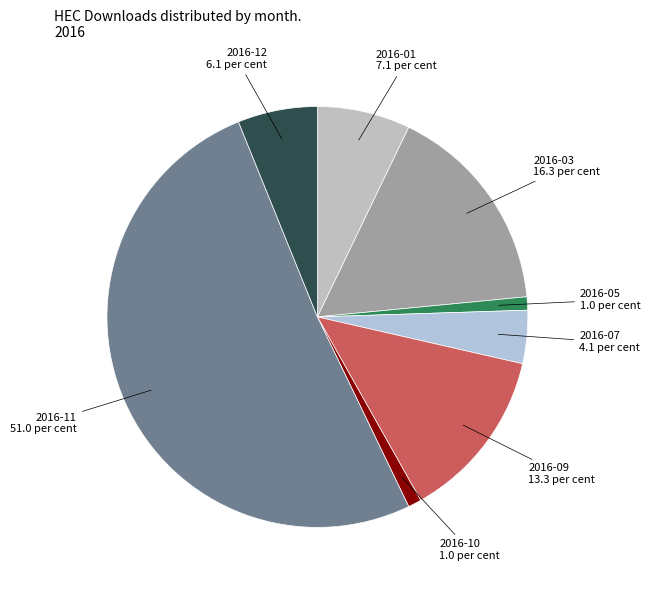

How many slices are in this pie chart?

8